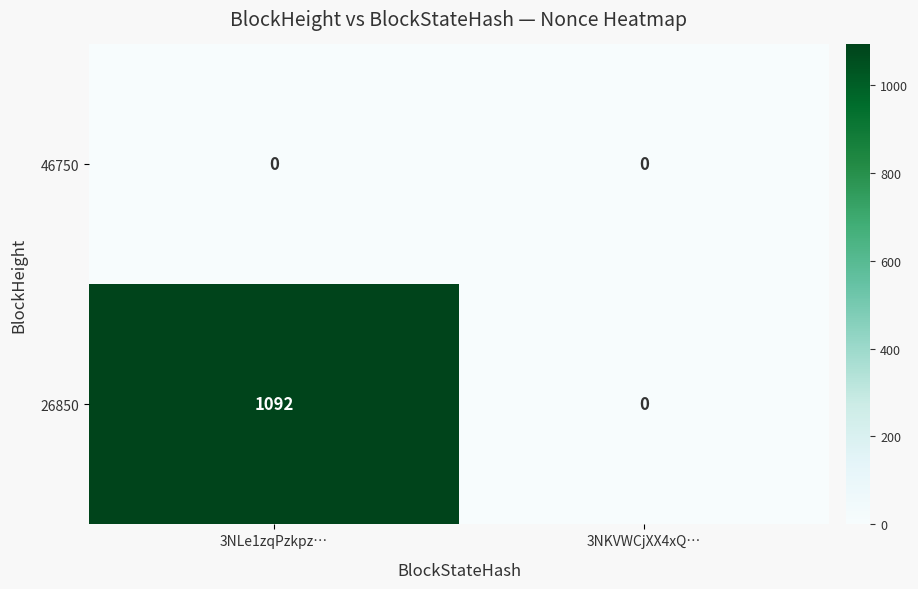

At which category is the sum across all series the highest?

3NLe1zqPzkpz…